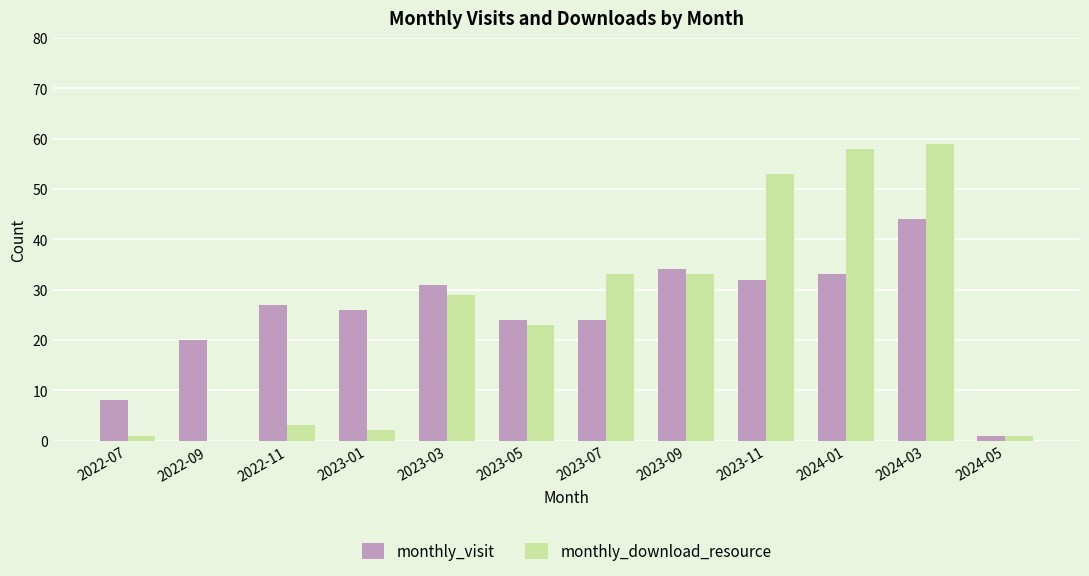

Reading left to right, extract all data points from this chart.

monthly_visit: 2022-07=8	2022-09=20	2022-11=27	2023-01=26	2023-03=31	2023-05=24	2023-07=24	2023-09=34	2023-11=32	2024-01=33	2024-03=44	2024-05=1
monthly_download_resource: 2022-07=1	2022-09=0	2022-11=3	2023-01=2	2023-03=29	2023-05=23	2023-07=33	2023-09=33	2023-11=53	2024-01=58	2024-03=59	2024-05=1